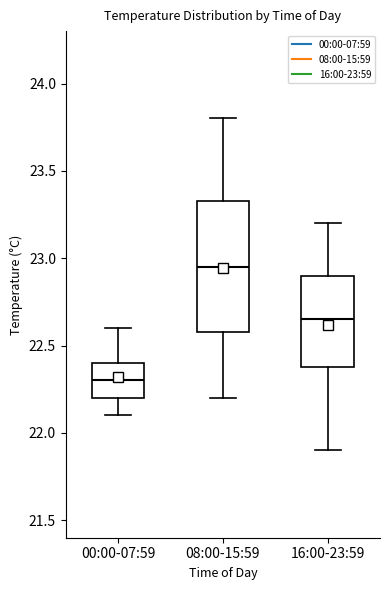

Which box's median line is the highest?

08:00-15:59